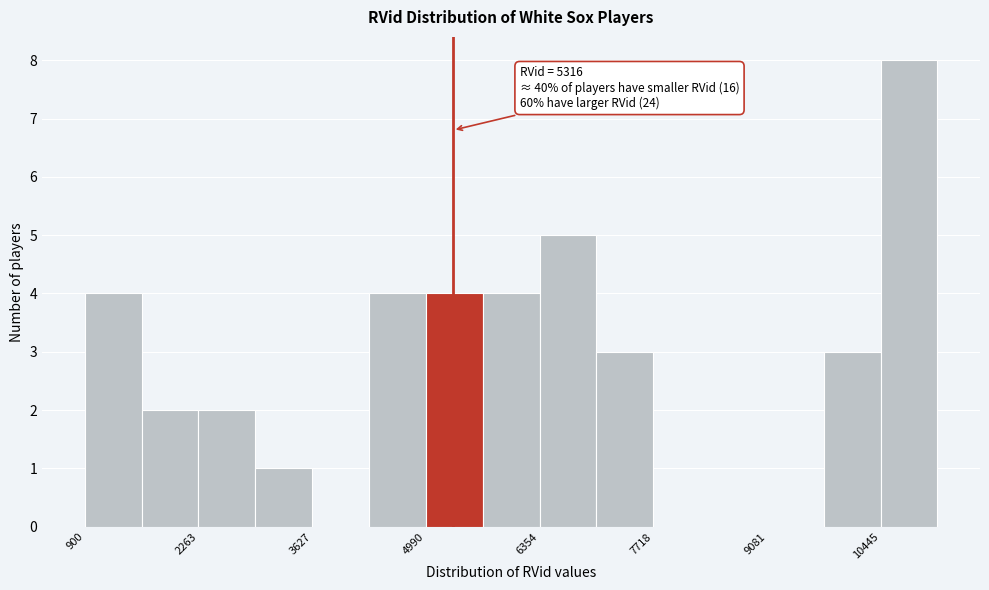

Read against the x-axis, roughly where is the centre of the tallest bar?

10800